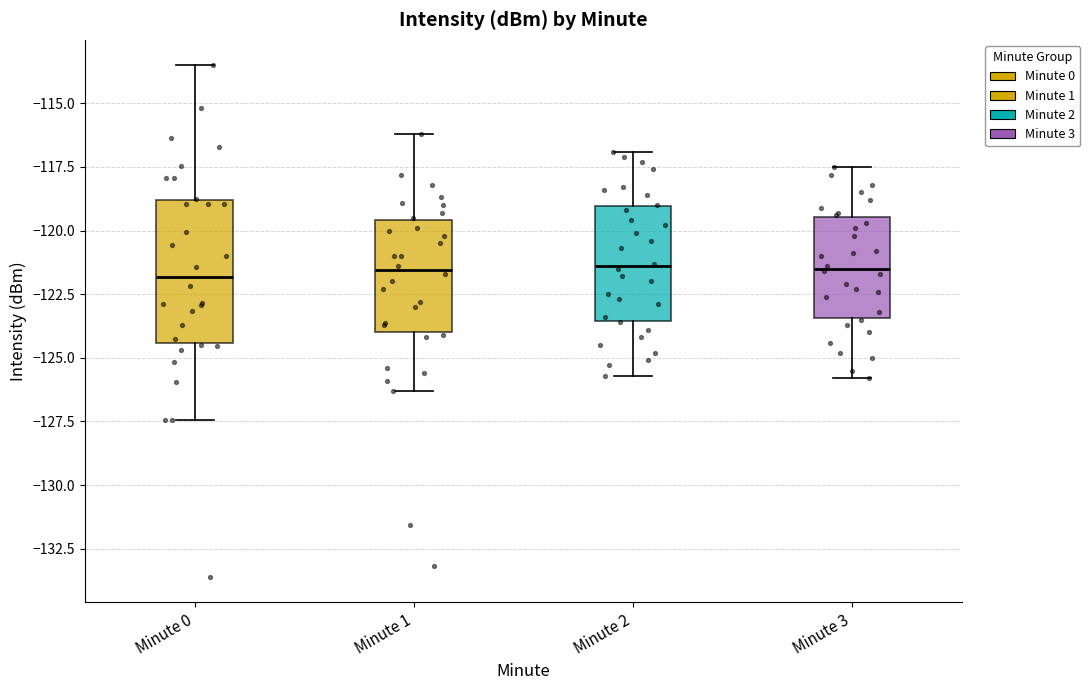

Comparing the boxes themselves (not the whiskers), which one is the tallest?

Minute 0